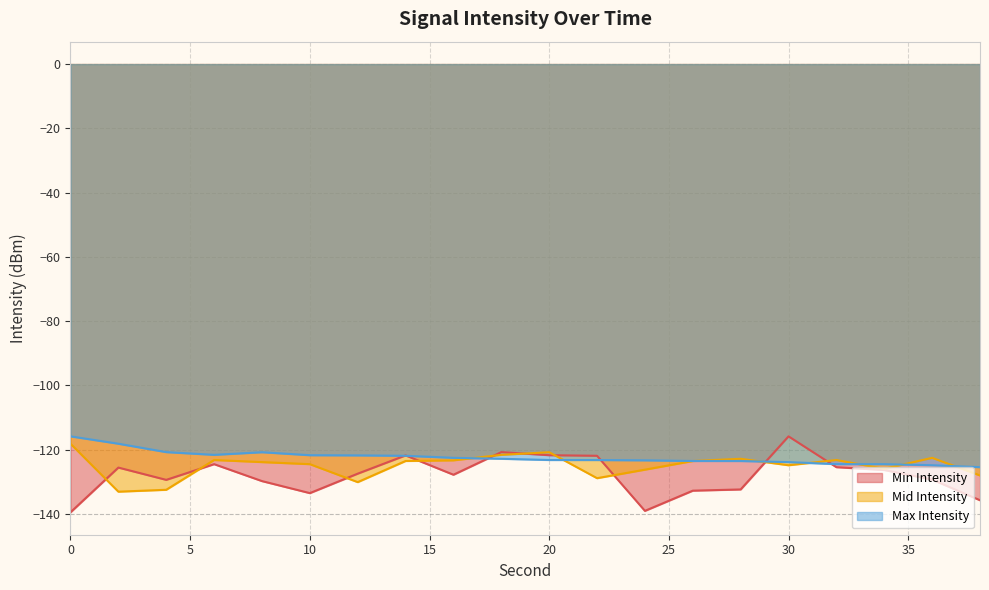

Reading left to right, extract all data points from this chart.

Min Intensity: 0=-139.5	2=-125.5	4=-129.4	6=-124.5	8=-129.7	10=-133.5	12=-127.4	14=-121.8	16=-127.8	18=-120.7	20=-121.7	22=-121.9	24=-139.0	26=-132.7	28=-132.3	30=-115.8	32=-125.4	34=-126.3	36=-129.3	38=-135.7
Mid Intensity: 0=-118.1	2=-133.0	4=-132.5	6=-123.2	8=-123.8	10=-124.5	12=-130.1	14=-123.5	16=-123.3	18=-121.6	20=-120.8	22=-128.8	24=-126.2	26=-123.5	28=-122.8	30=-124.8	32=-123.2	34=-125.9	36=-122.5	38=-128.0
Max Intensity: 0=-115.8	2=-118.1	4=-120.7	6=-121.6	8=-120.8	10=-121.7	12=-121.8	14=-121.9	16=-122.5	18=-122.8	20=-123.2	22=-123.2	24=-123.3	26=-123.5	28=-123.5	30=-123.8	32=-124.5	34=-124.5	36=-124.8	38=-125.4